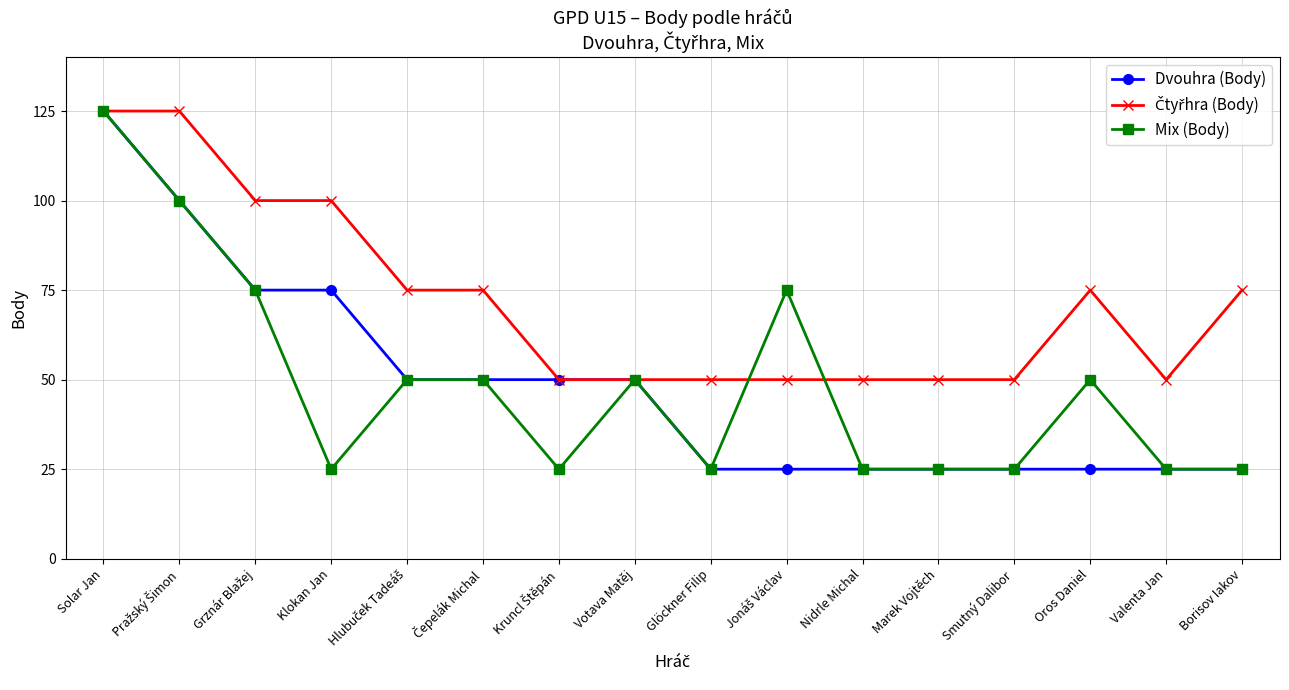

How many values in the Dvouhra (Body) series are below 50?

8